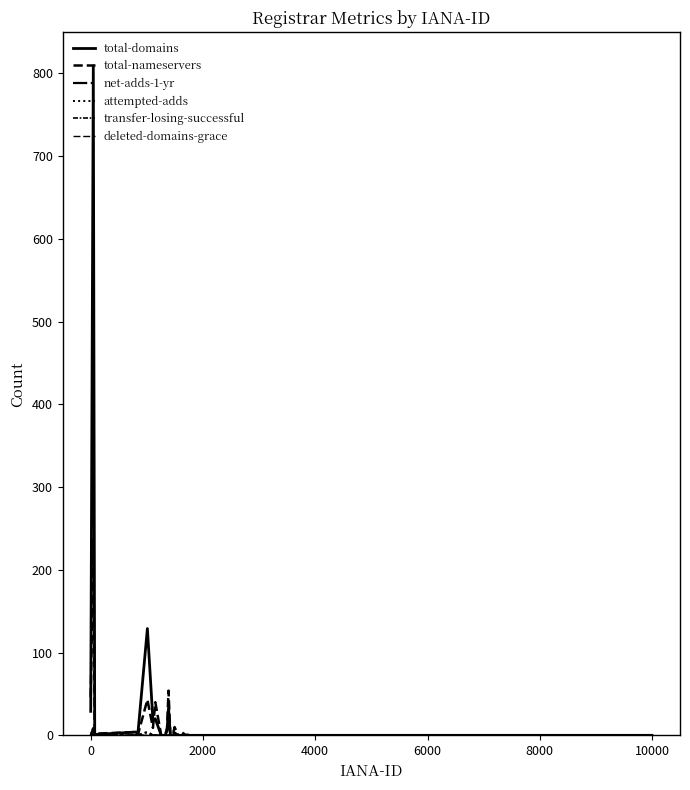

What is the maximum value for attempted-adds?

10